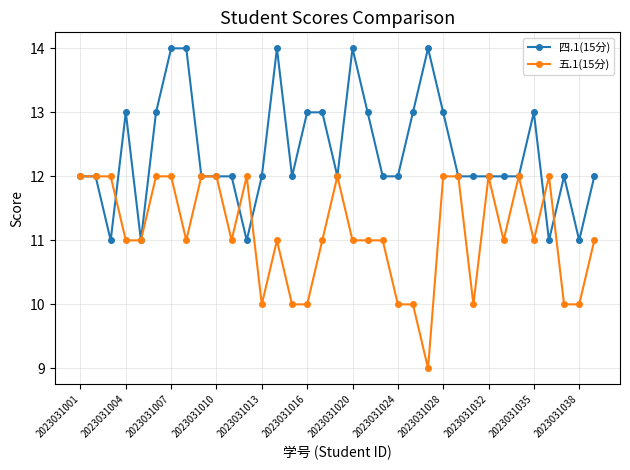

What is the value of the 五.1(15分) point at the 25th from the left?

12